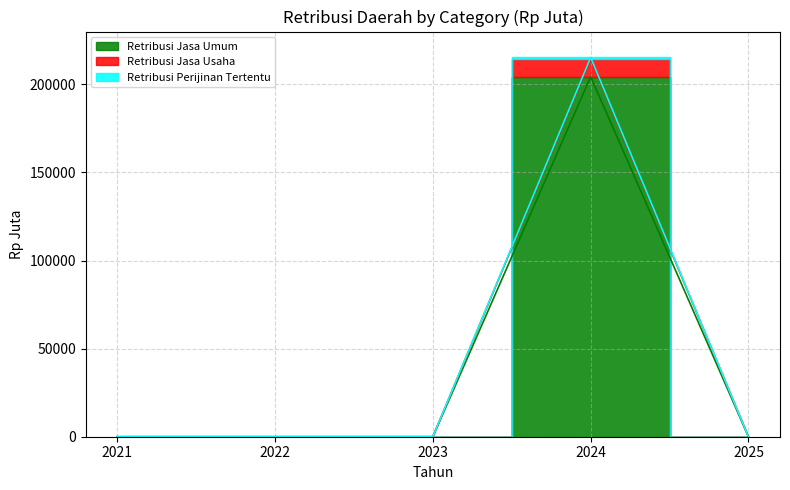

The Retribusi Perijinan Tertentu series shows -70113.5 at 2025. True or false?

False